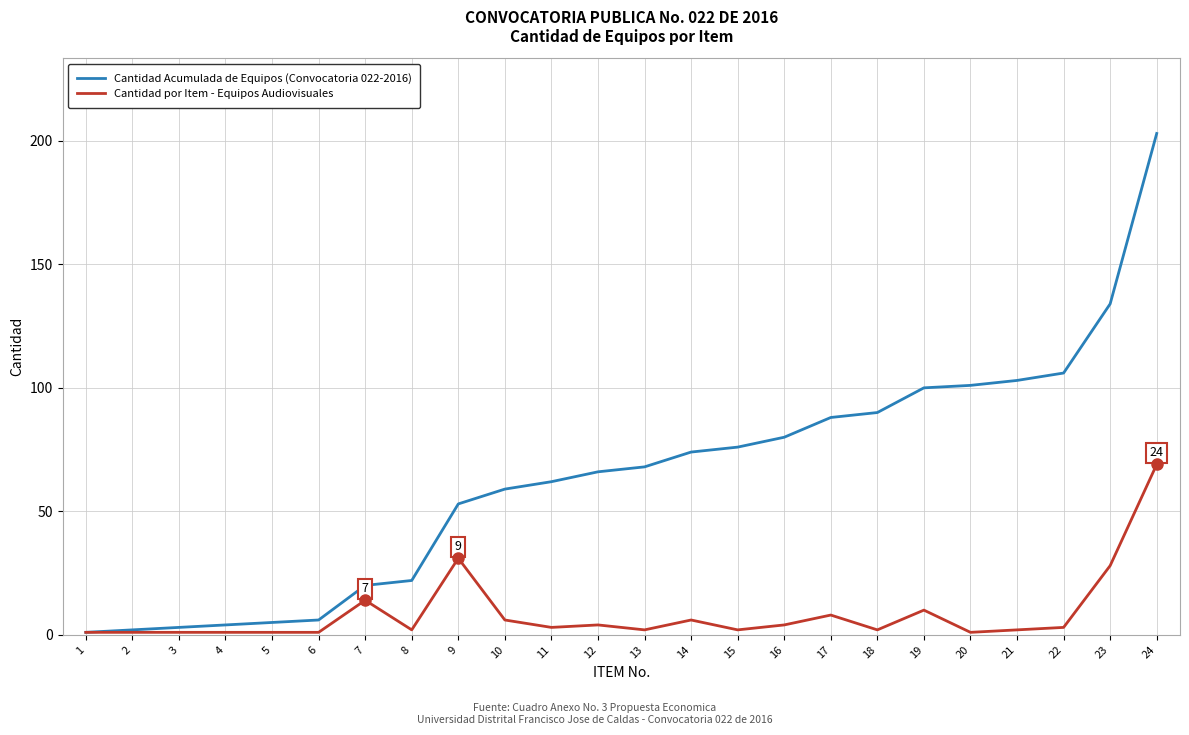

Reading left to right, what are all the values shown in this chart?

Cantidad Acumulada de Equipos (Convocatoria 022-2016): 1=1	2=2	3=3	4=4	5=5	6=6	7=20	8=22	9=53	10=59	11=62	12=66	13=68	14=74	15=76	16=80	17=88	18=90	19=100	20=101	21=103	22=106	23=134	24=203
Cantidad por Item - Equipos Audiovisuales: 1=1	2=1	3=1	4=1	5=1	6=1	7=14	8=2	9=31	10=6	11=3	12=4	13=2	14=6	15=2	16=4	17=8	18=2	19=10	20=1	21=2	22=3	23=28	24=69